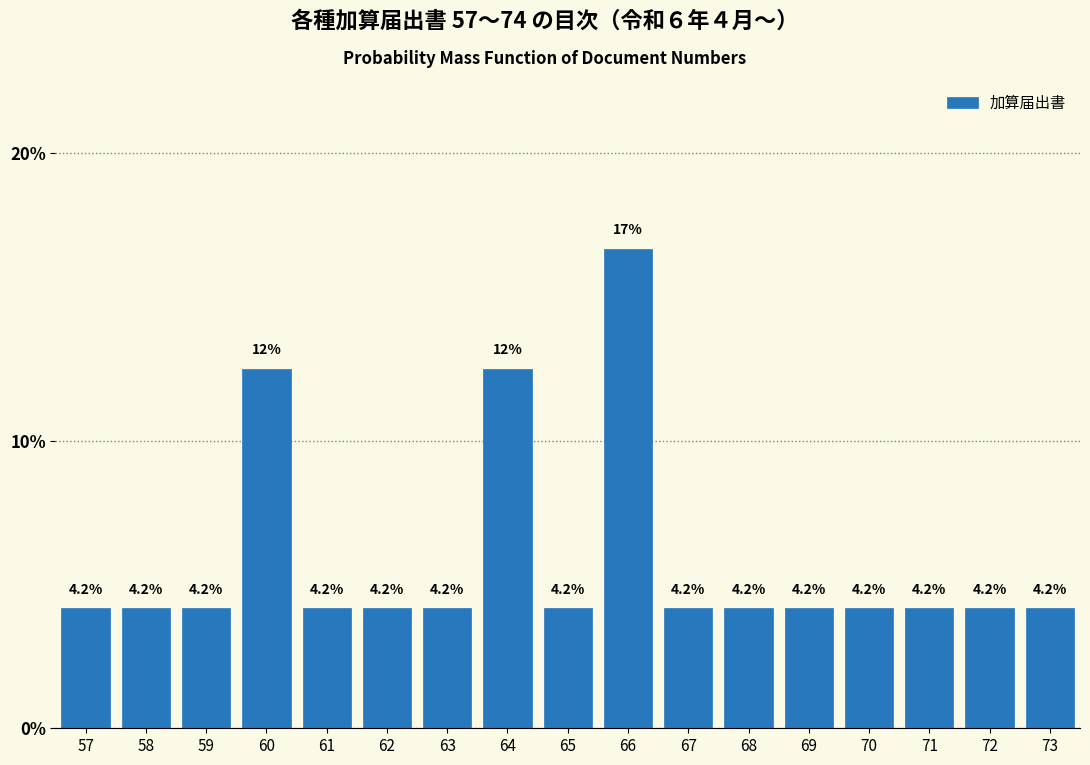

Reading right to left, what are all the values shown in this chart?

4.2	4.2	4.2	4.2	4.2	4.2	4.2	16.7	4.2	12.5	4.2	4.2	4.2	12.5	4.2	4.2	4.2